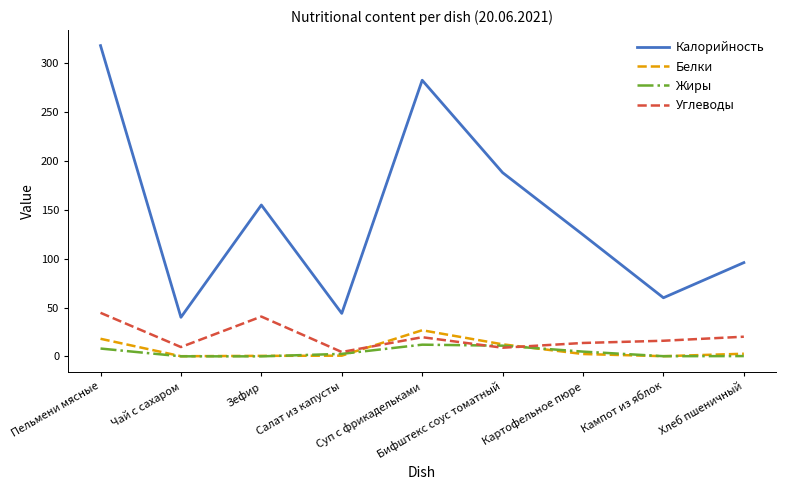

What is the difference between the Белки values at Суп с фрикадельками and Картофельное пюре?

24.3